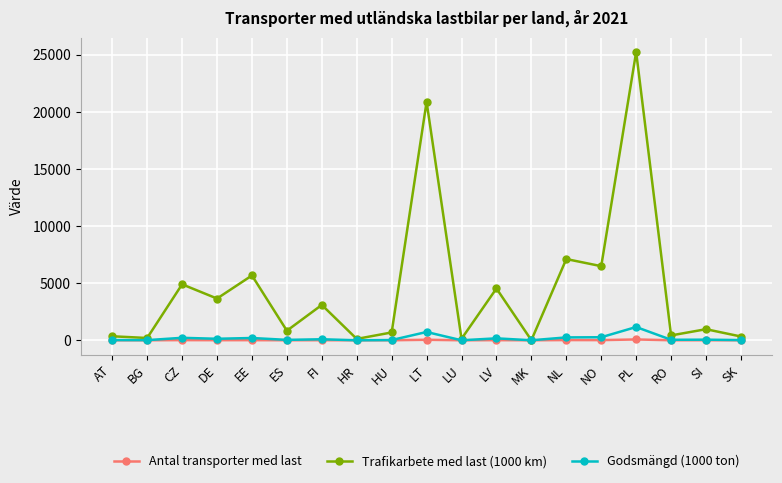

At which category is the sum across all series the highest?

PL